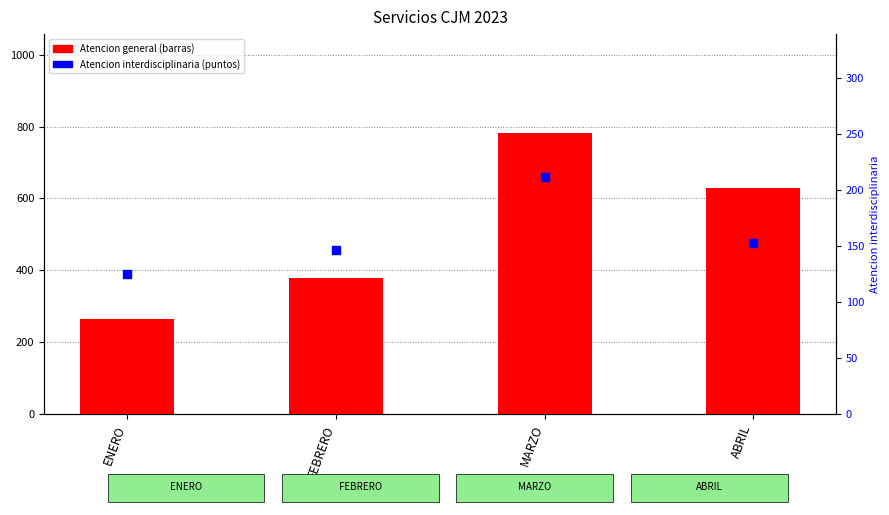

Which series reaches the minimum Y coordinate?

Atencion con equipos interdisciplinarios